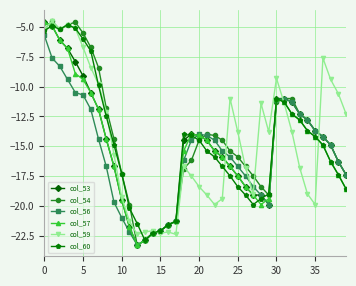

True or false: col_56 has more than 1 points higher than both neighbors.

True